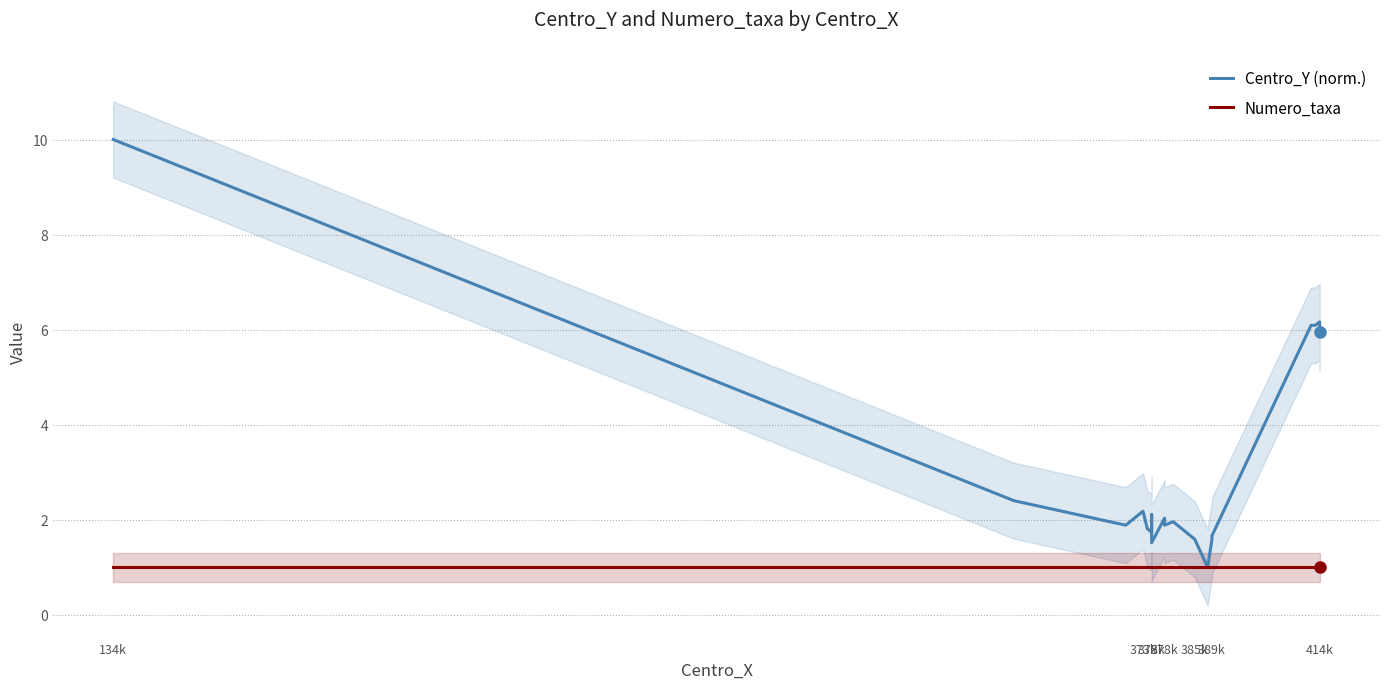

Which series has the largest range (max minus min)?

Centro_Y (norm.)